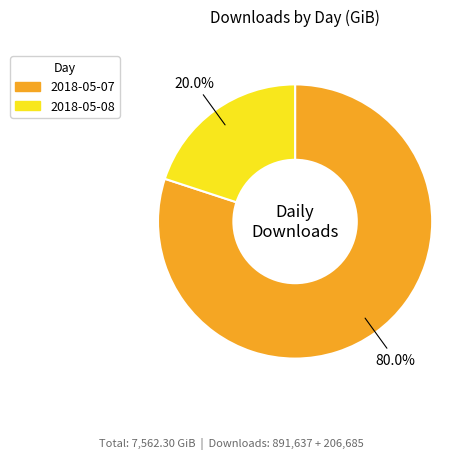

Count the number of slices in the pie.

2